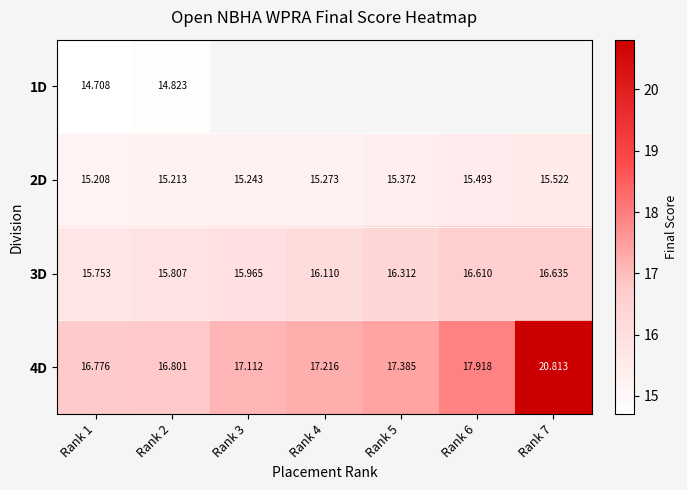

What is the maximum value shown in the chart?

20.8